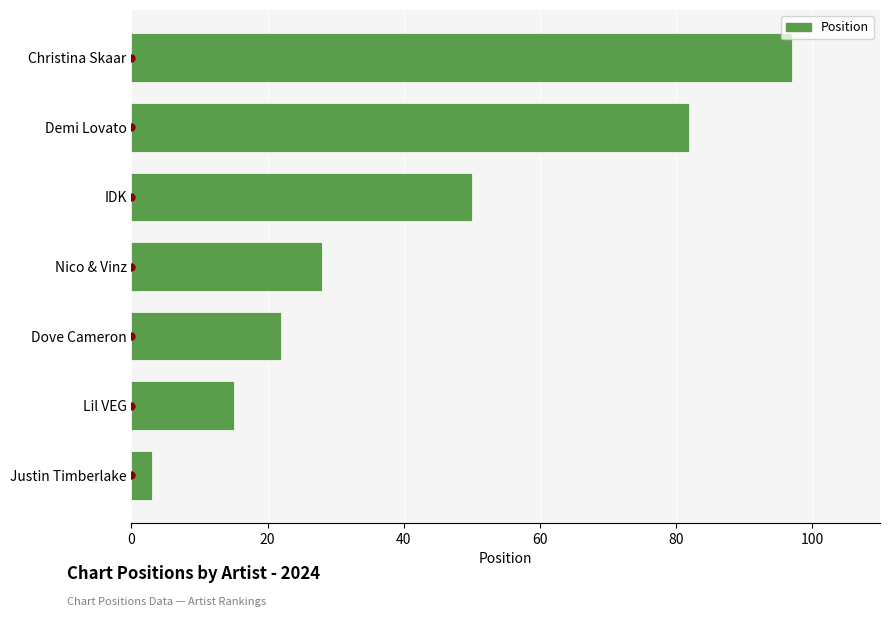

Reading bottom to top, list all the values displayed in this chart.

Justin Timberlake=3	Lil VEG=15	Dove Cameron=22	Nico & Vinz=28	IDK=50	Demi Lovato=82	Christina Skaar=97